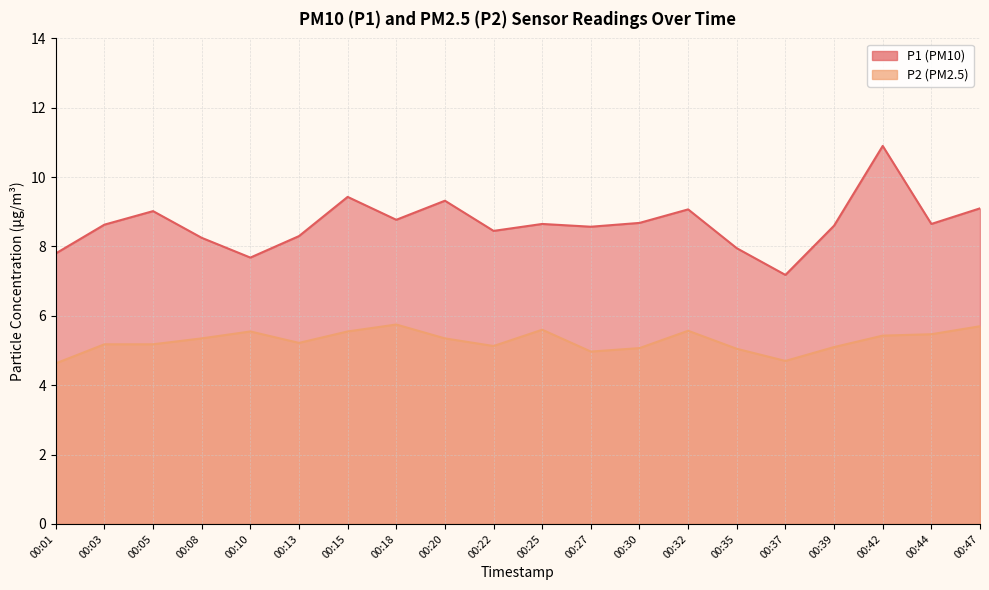

Reading left to right, transcribe all the data shown in this chart.

P1: 7.8	8.6	9.0	8.2	7.7	8.3	9.4	8.8	9.3	8.4	8.7	8.6	8.7	9.1	8.0	7.2	8.6	10.9	8.7	9.1
P2: 4.6	5.2	5.2	5.3	5.5	5.2	5.5	5.8	5.3	5.1	5.6	5.0	5.1	5.6	5.0	4.7	5.1	5.4	5.5	5.7